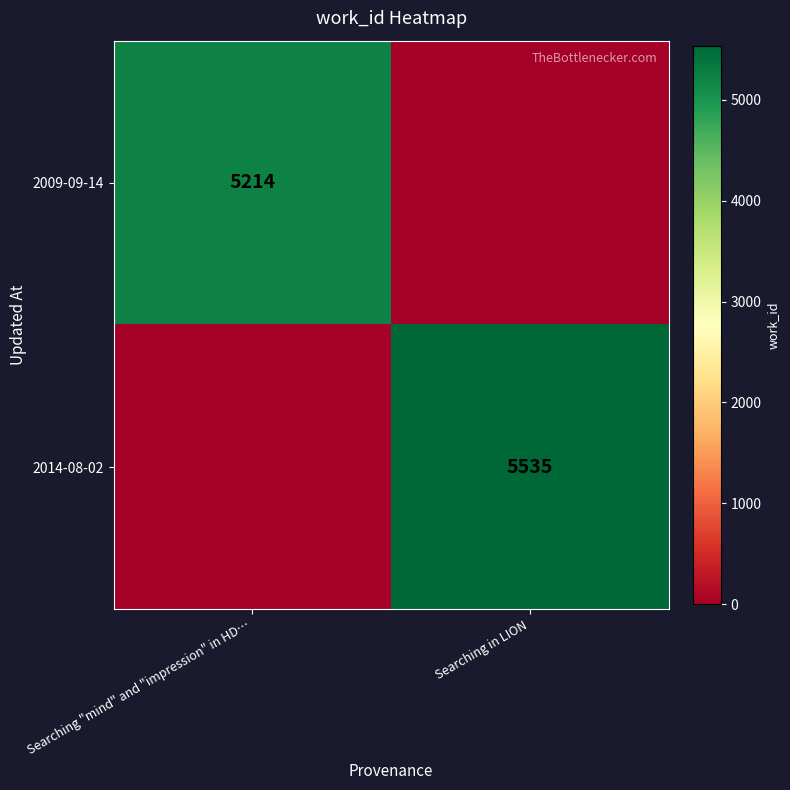

True or false: 2009-09-14 has a value of 7166 at Searching "mind" and "impression" in HD….

False